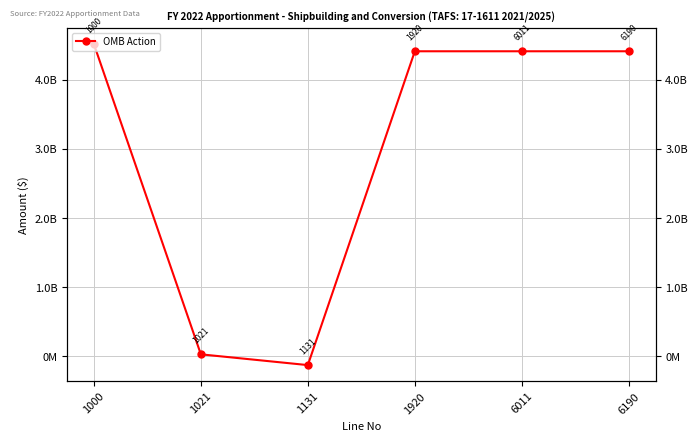

What is the value of the 2nd point from the left?

25951246